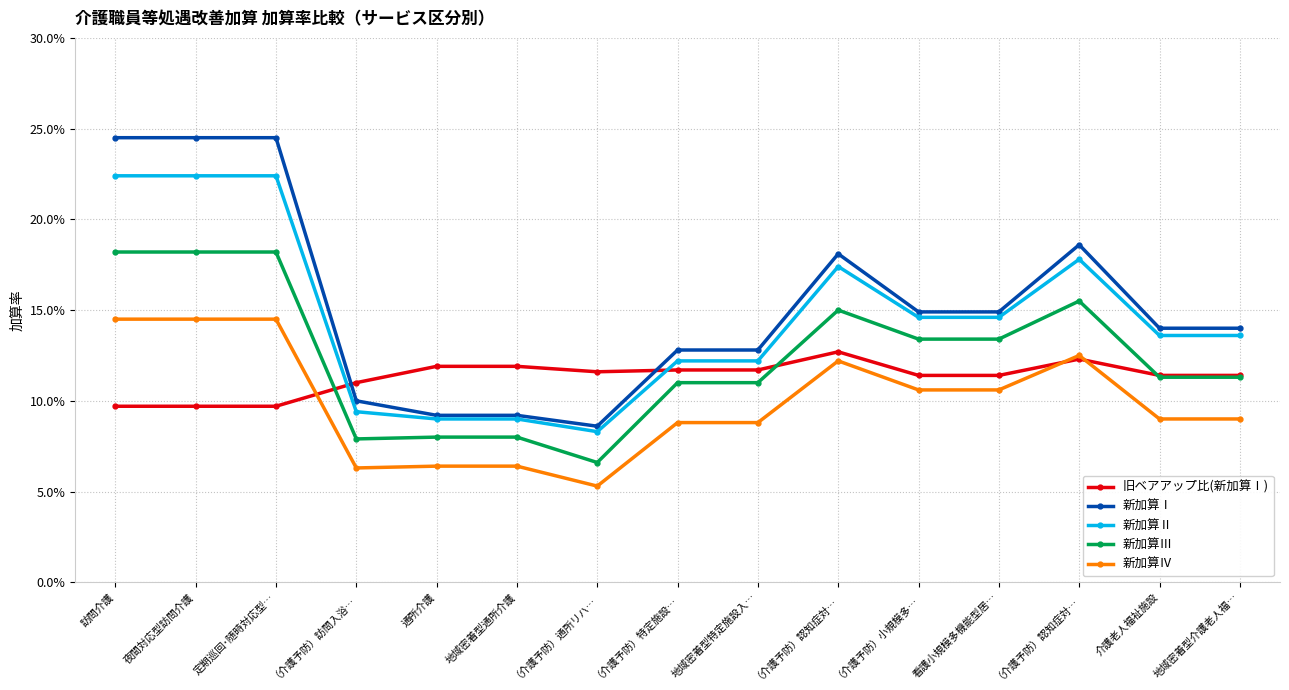

What are all the series names shown in the legend?

旧ベアアップ比(新加算Ⅰ), 新加算Ⅰ, 新加算Ⅱ, 新加算Ⅲ, 新加算Ⅳ